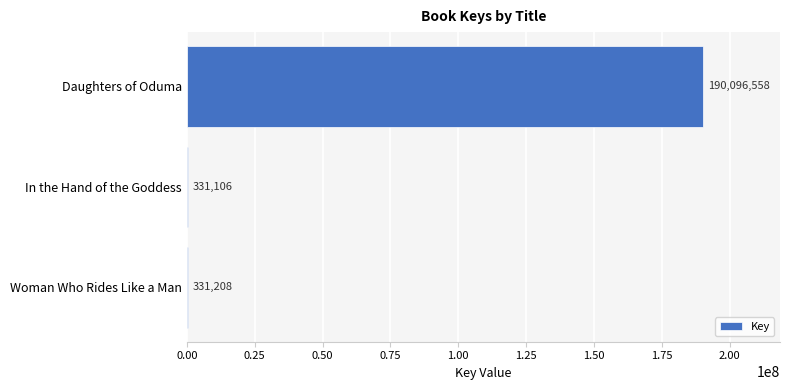

What is the change in value from Daughters of Oduma to In the Hand of the Goddess?

-189765452